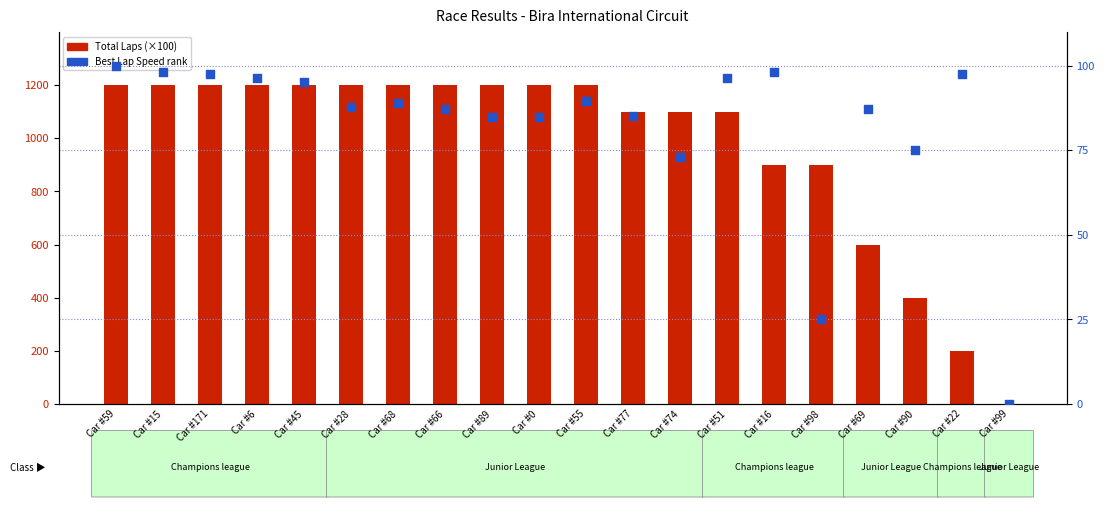

At which category is the sum across all series the highest?

Car #59